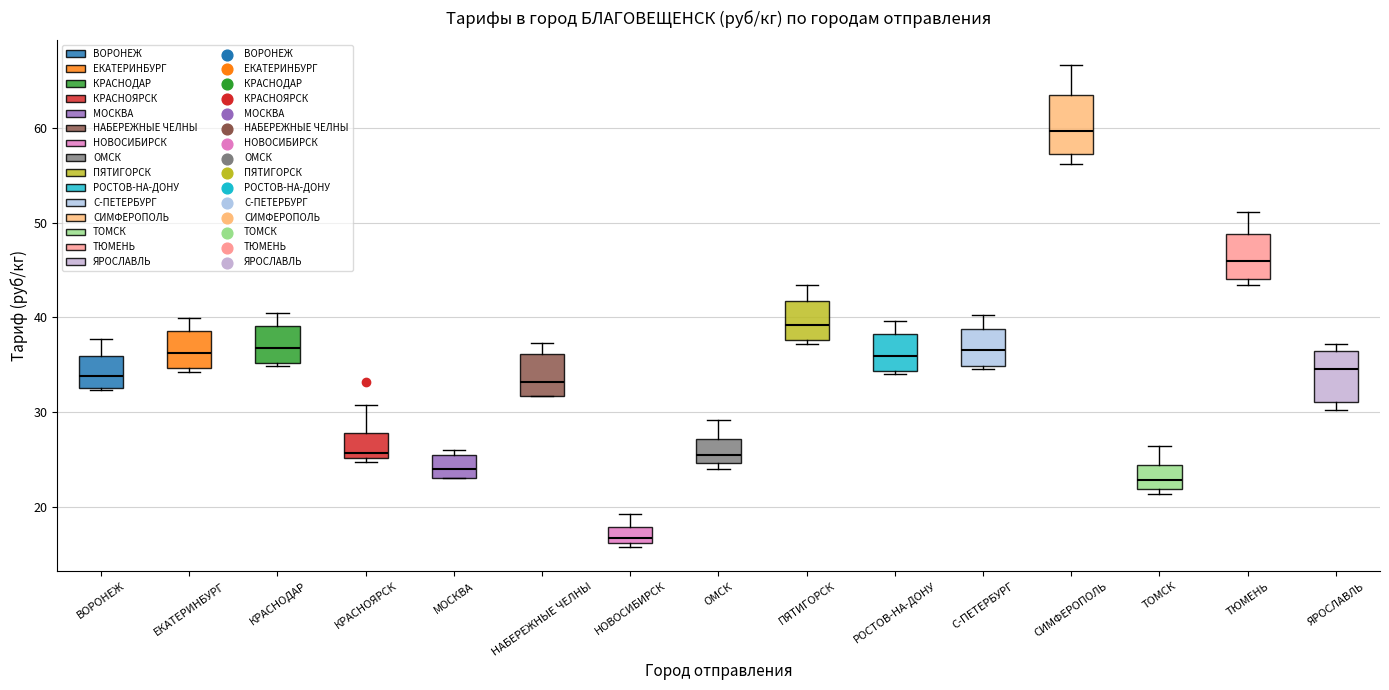

Reading left to right, read every box against the y-axis: the position of its median line, the range the box covers, and the ends of its whiskers. The values are not printed on the chart, so give them approximately, as read against the axis.

ВОРОНЕЖ: median 34, box 33 to 36, whiskers 32 to 38
ЕКАТЕРИНБУРГ: median 36, box 35 to 39, whiskers 34 to 40
КРАСНОДАР: median 37, box 35 to 39, whiskers 35 (just below the box's lower edge) to 41
КРАСНОЯРСК: median 26, box 25 to 28, whiskers 25 (just below the box's lower edge) to 31
МОСКВА: median 24, box 23 to 26, whiskers 23 to 26 (just above the box's upper edge)
НАБЕРЕЖНЫЕ ЧЕЛНЫ: median 33, box 32 to 36, whiskers 32 to 37
НОВОСИБИРСК: median 17, box 16 to 18, whiskers 16 (just below the box's lower edge) to 19
ОМСК: median 26, box 25 to 27, whiskers 24 to 29
ПЯТИГОРСК: median 39, box 38 to 42, whiskers 37 to 43
РОСТОВ-НА-ДОНУ: median 36, box 34 to 38, whiskers 34 to 40
С-ПЕТЕРБУРГ: median 37, box 35 to 39, whiskers 35 (just below the box's lower edge) to 40
СИМФЕРОПОЛЬ: median 60, box 57 to 64, whiskers 56 to 67
ТОМСК: median 23, box 22 to 24, whiskers 21 to 26
ТЮМЕНЬ: median 46, box 44 to 49, whiskers 43 to 51
ЯРОСЛАВЛЬ: median 35, box 31 to 36, whiskers 30 to 37